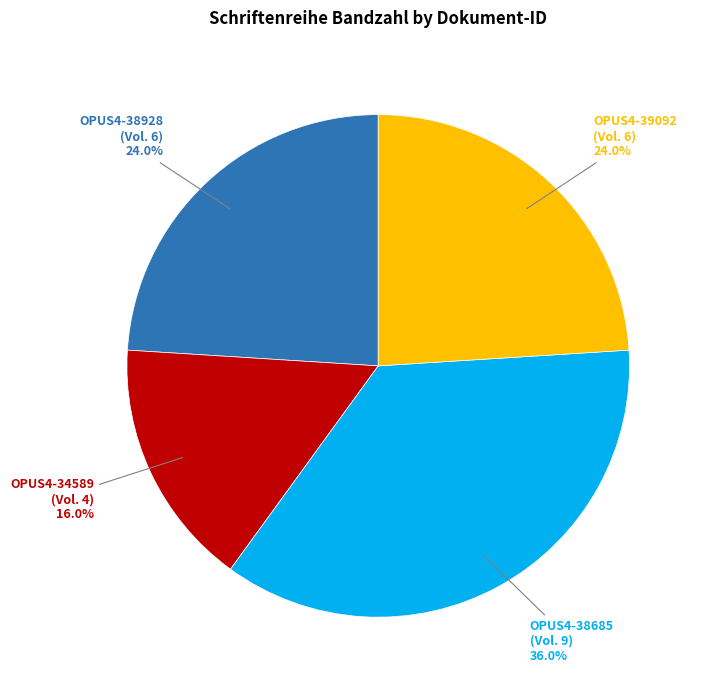

Which category has the biggest portion of the pie?

OPUS4-38685